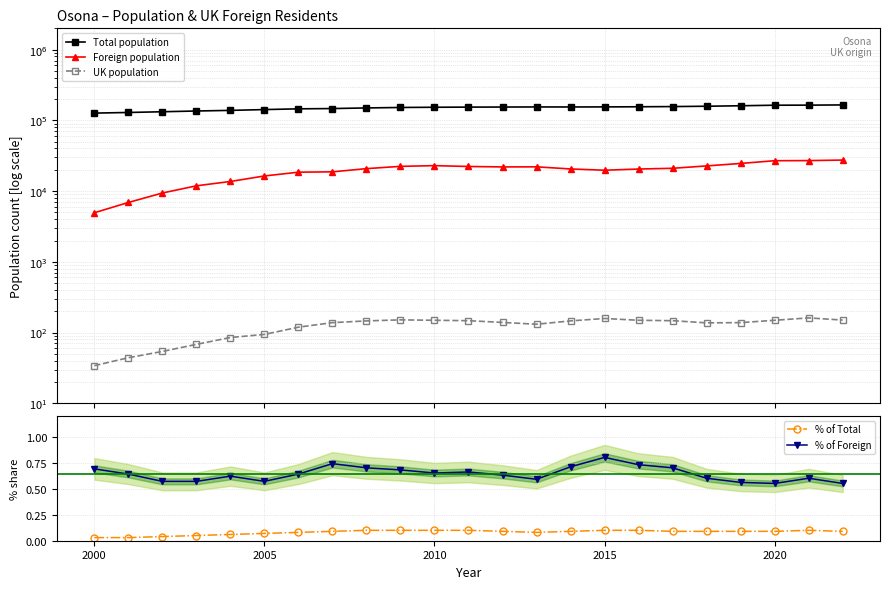

True or false: % of Foreign has more than 2 points higher than both neighbors.

True